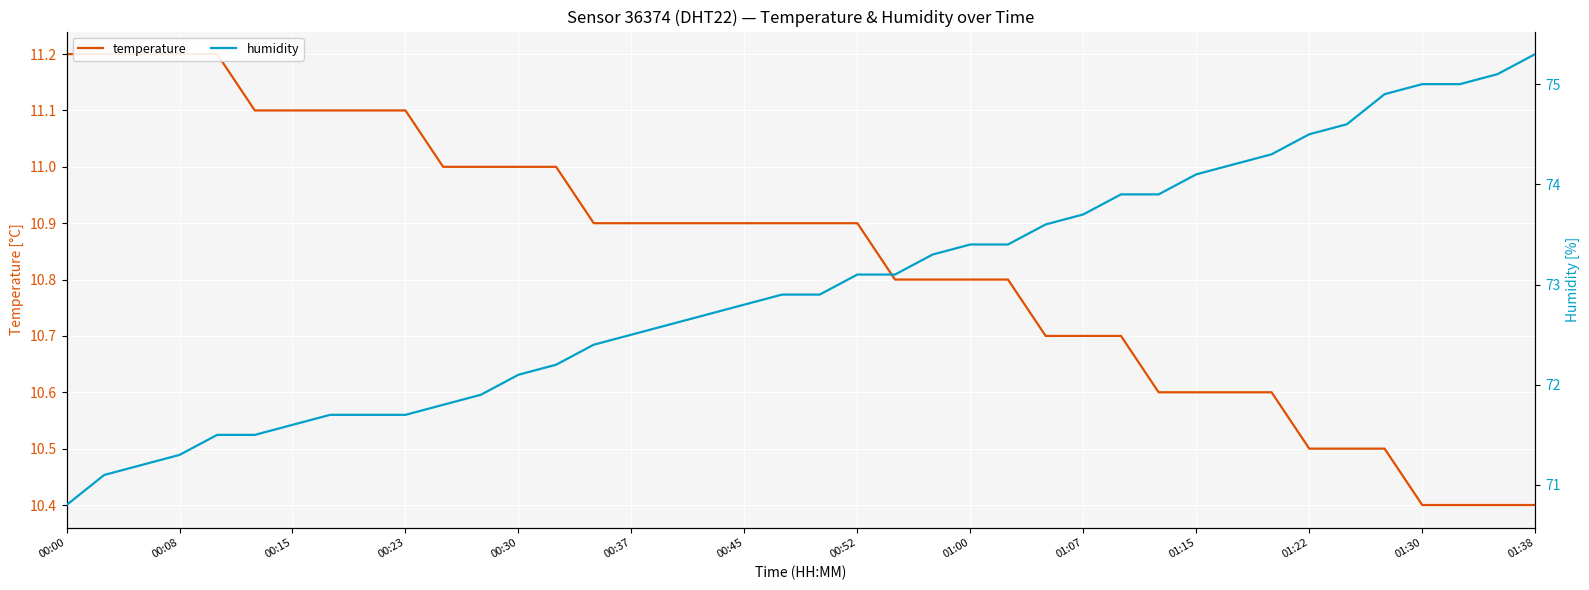

Reading right to left, what are all the values shown in this chart?

temperature: 10.4	10.4	10.4	10.4	10.5	10.5	10.5	10.6	10.6	10.6	10.6	10.7	10.7	10.7	10.8	10.8	10.8	10.8	10.9	10.9	10.9	10.9	10.9	10.9	10.9	10.9	11.0	11.0	11.0	11.0	11.1	11.1	11.1	11.1	11.1	11.2	11.2	11.2	11.2	11.2
humidity: 75.3	75.1	75.0	75.0	74.9	74.6	74.5	74.3	74.2	74.1	73.9	73.9	73.7	73.6	73.4	73.4	73.3	73.1	73.1	72.9	72.9	72.8	72.7	72.6	72.5	72.4	72.2	72.1	71.9	71.8	71.7	71.7	71.7	71.6	71.5	71.5	71.3	71.2	71.1	70.8